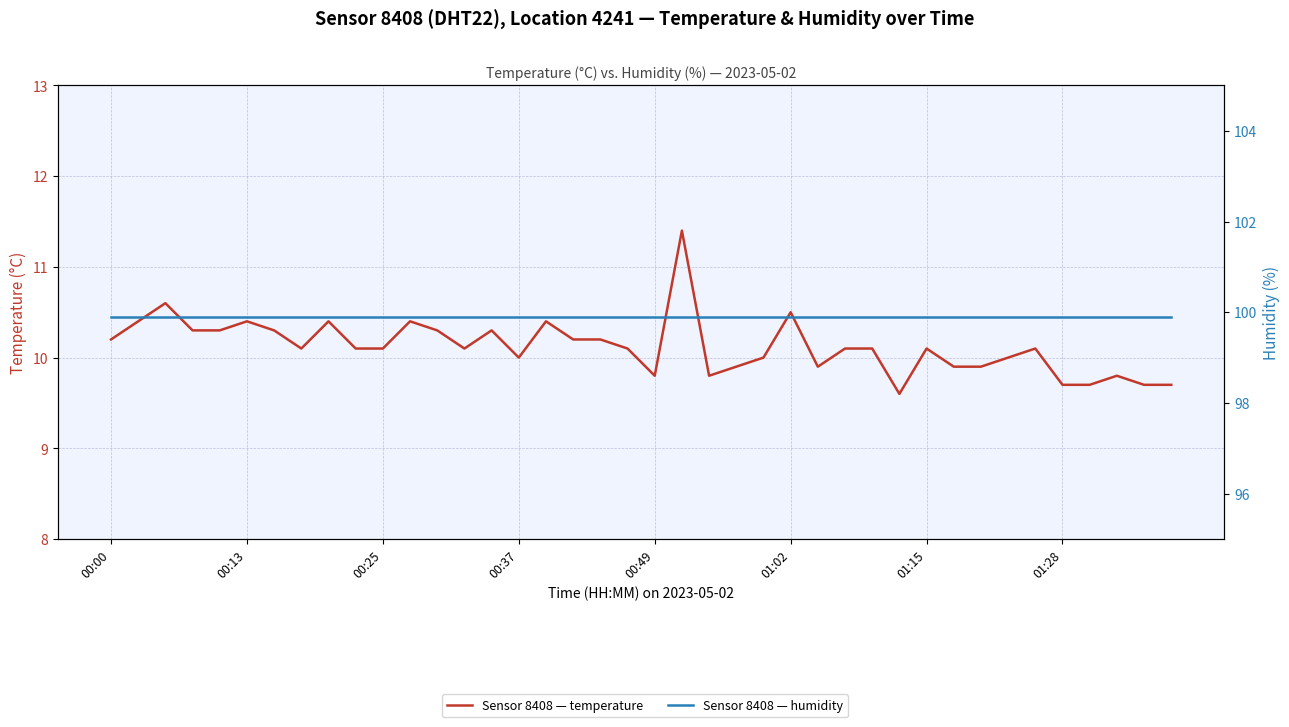

Does the chart display data point markers on the line(s)?

No